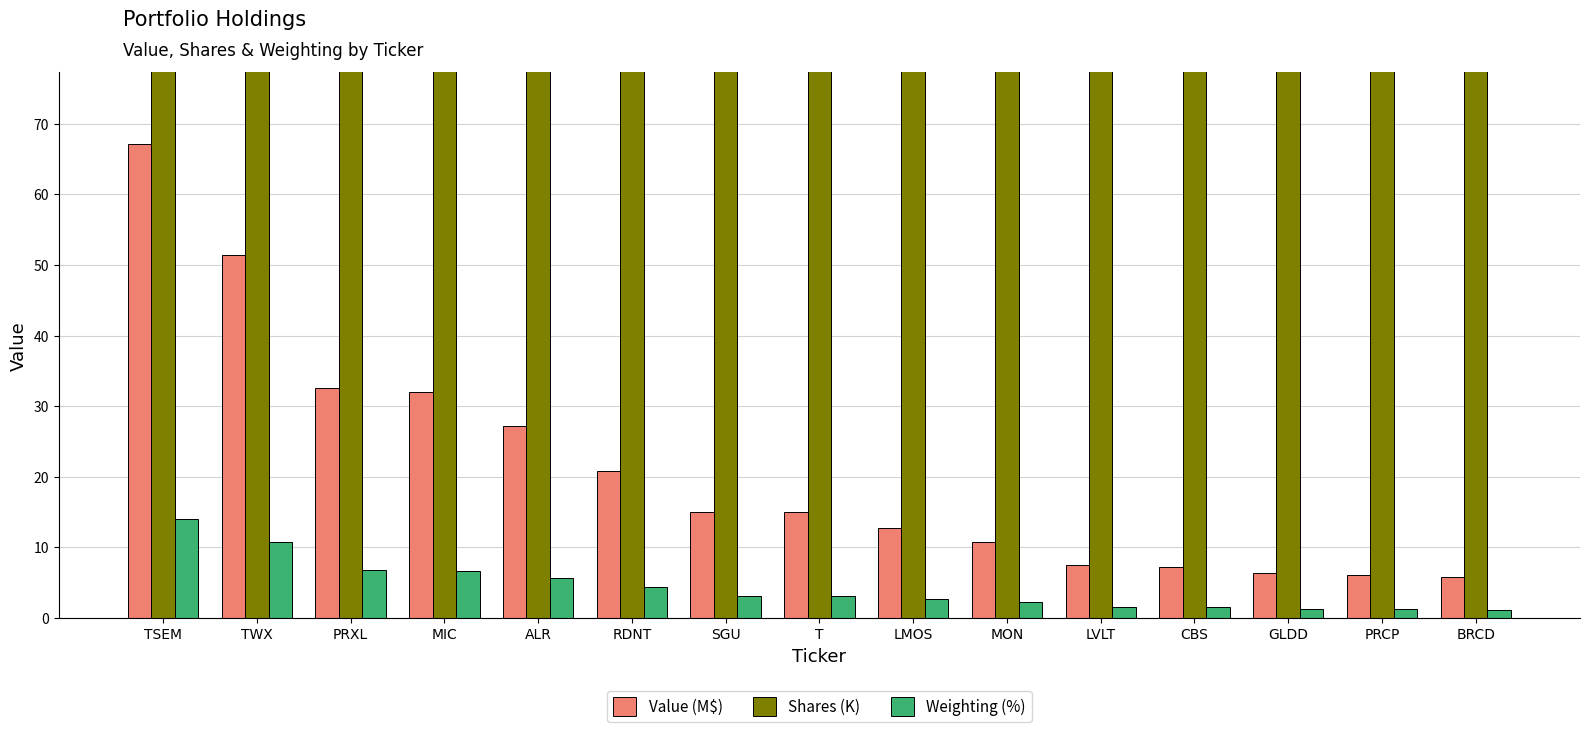

The value of Shares (K) at PRCP is 770.8. True or false?

True